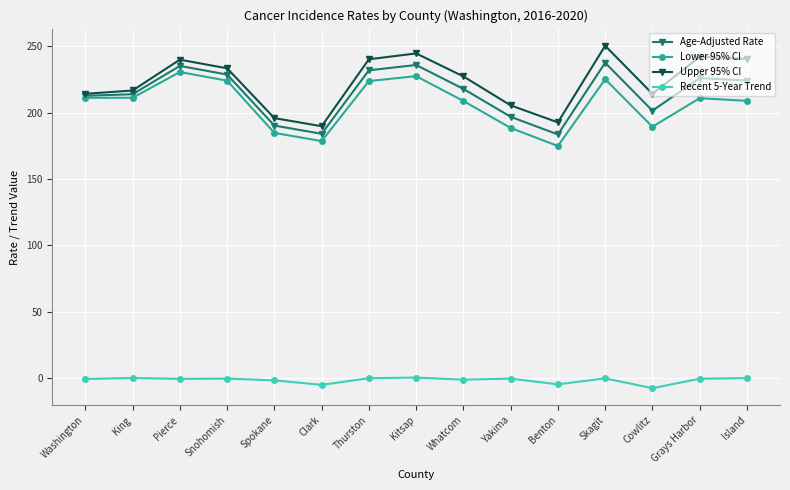

At how many categories does at least one series exceed 142?

15